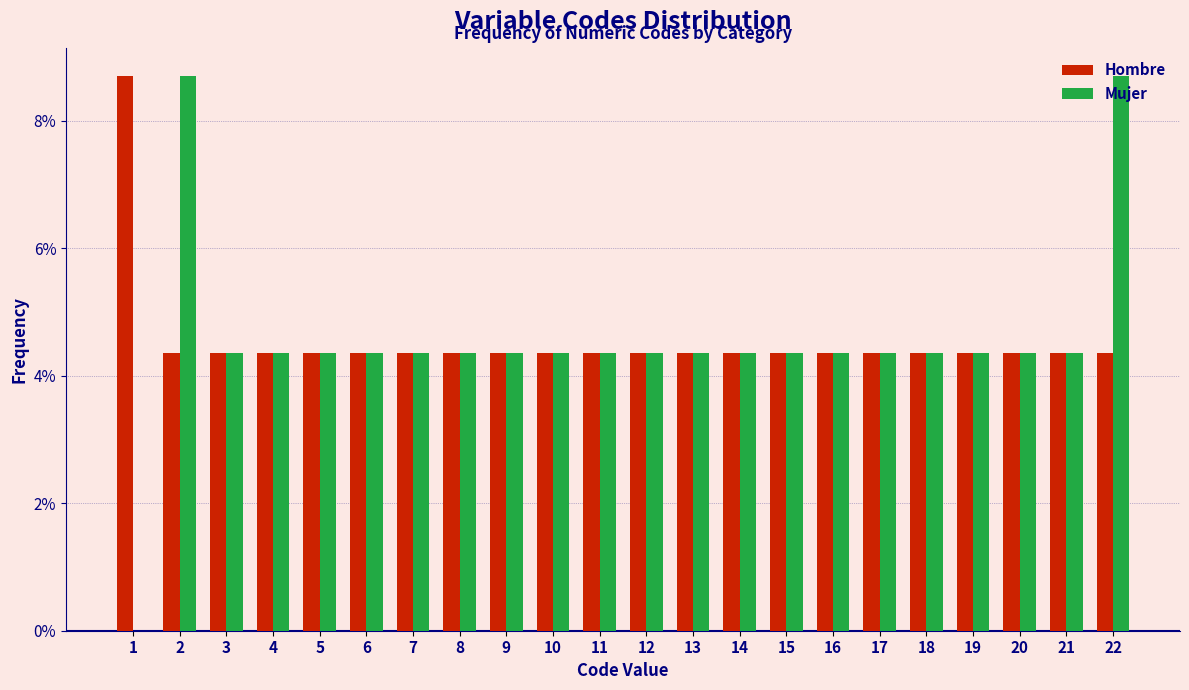

The Mujer series shows 2.4 at 22. True or false?

False